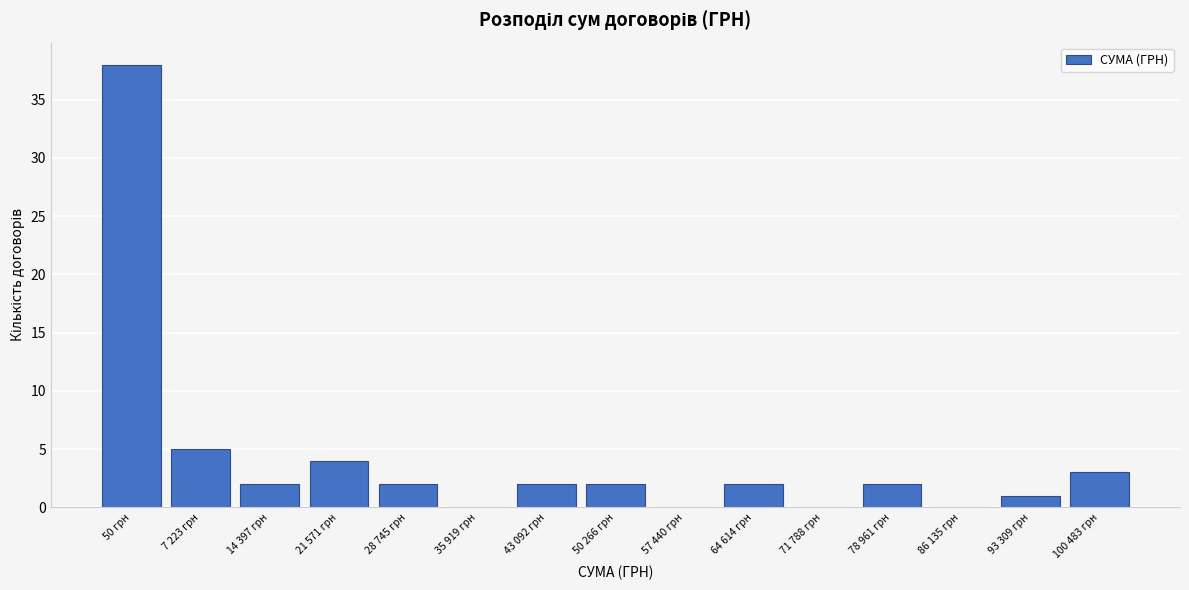

Reading right to left, what are all the values shown in this chart?

100 483 грн=3	93 309 грн=1	86 135 грн=0	78 961 грн=2	71 788 грн=0	64 614 грн=2	57 440 грн=0	50 266 грн=2	43 092 грн=2	35 919 грн=0	28 745 грн=2	21 571 грн=4	14 397 грн=2	7 223 грн=5	50 грн=38